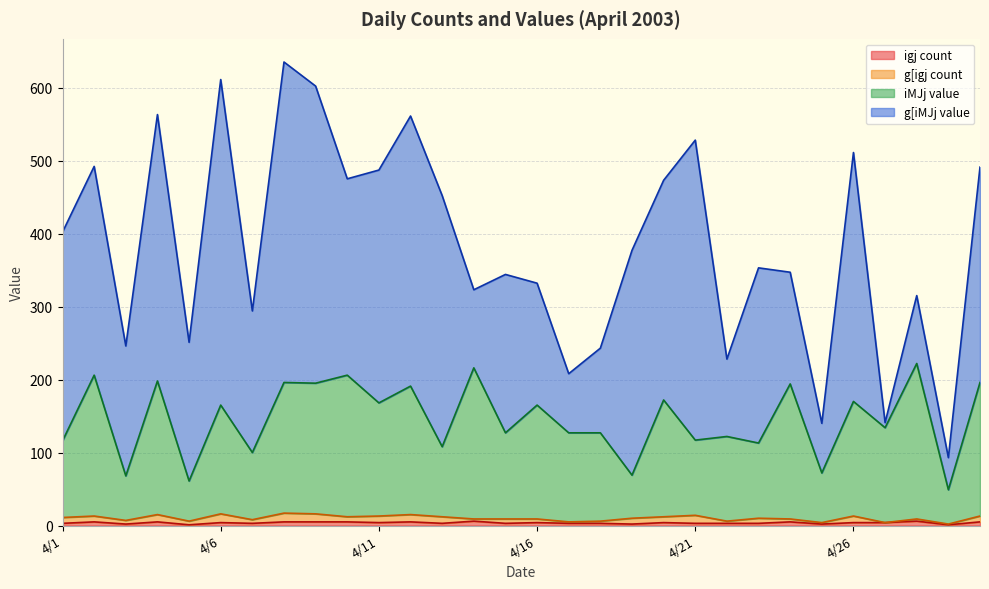

True or false: igj count and iMJj value cross at least once.

False